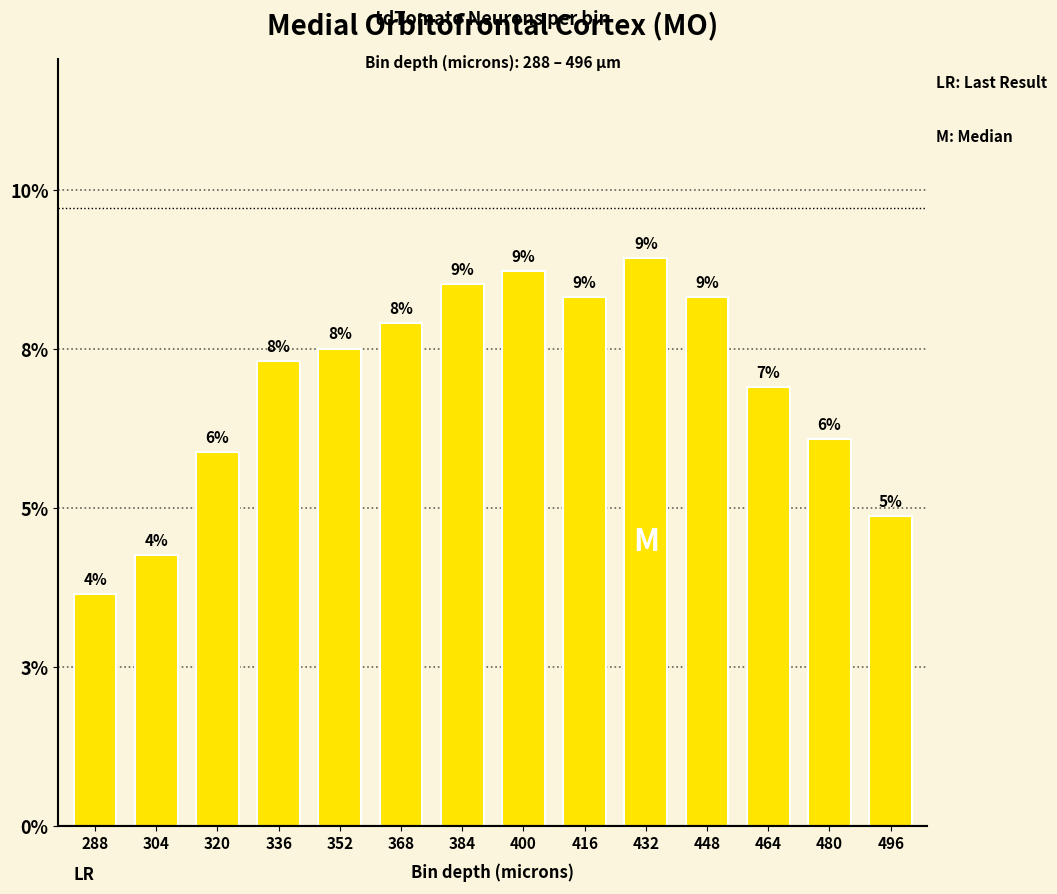

Does the chart contain any negative values?

No